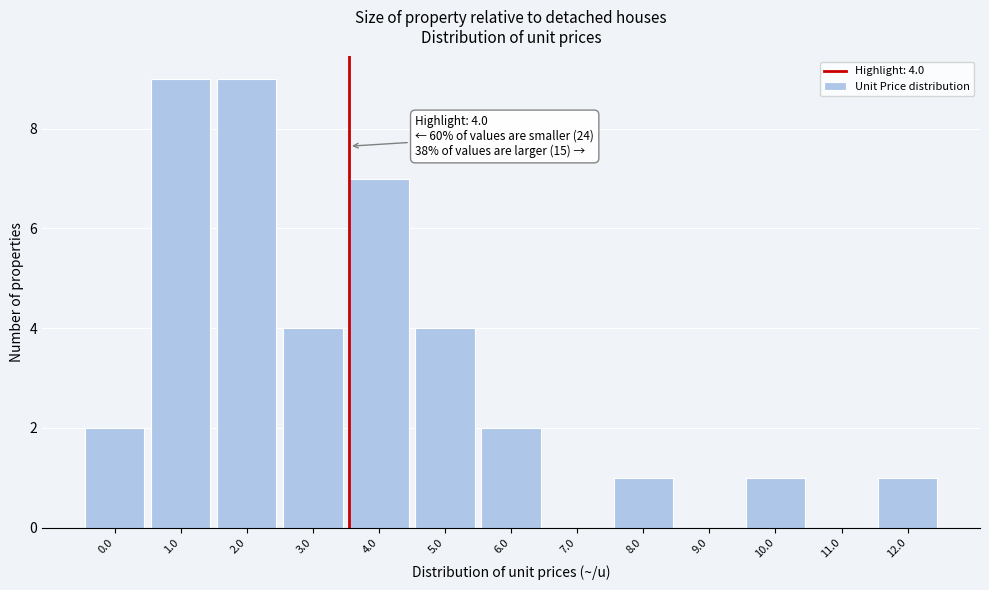

Reading left to right, list all the values displayed in this chart.

0.0=2	1.0=9	2.0=9	3.0=4	4.0=7	5.0=4	6.0=2	7.0=0	8.0=1	9.0=0	10.0=1	11.0=0	12.0=1